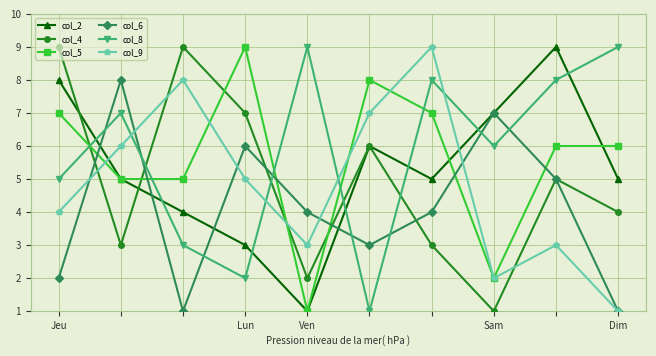

At how many categories does at least one series exceed 3?

10